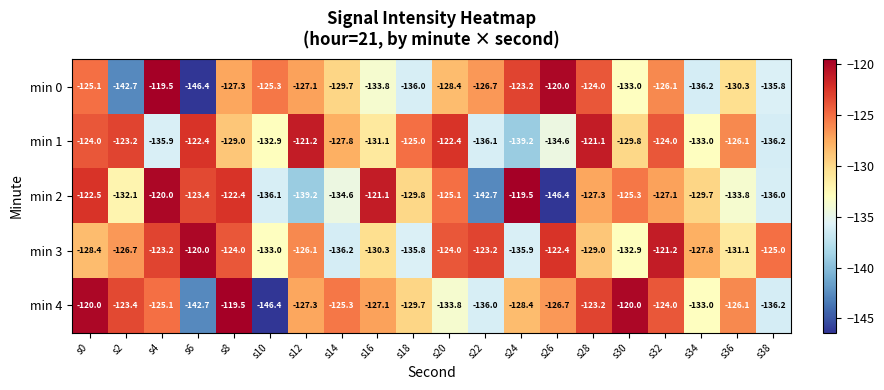

Read the min 4 value at s22.

-136.0